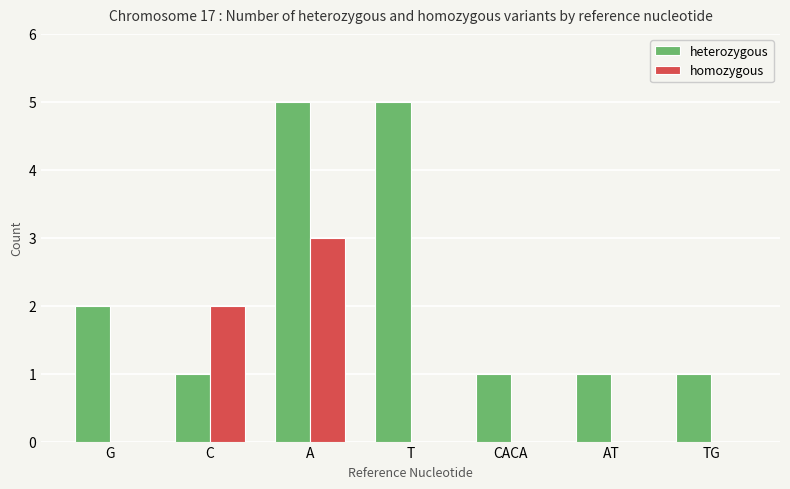

At which category is the sum across all series the highest?

A